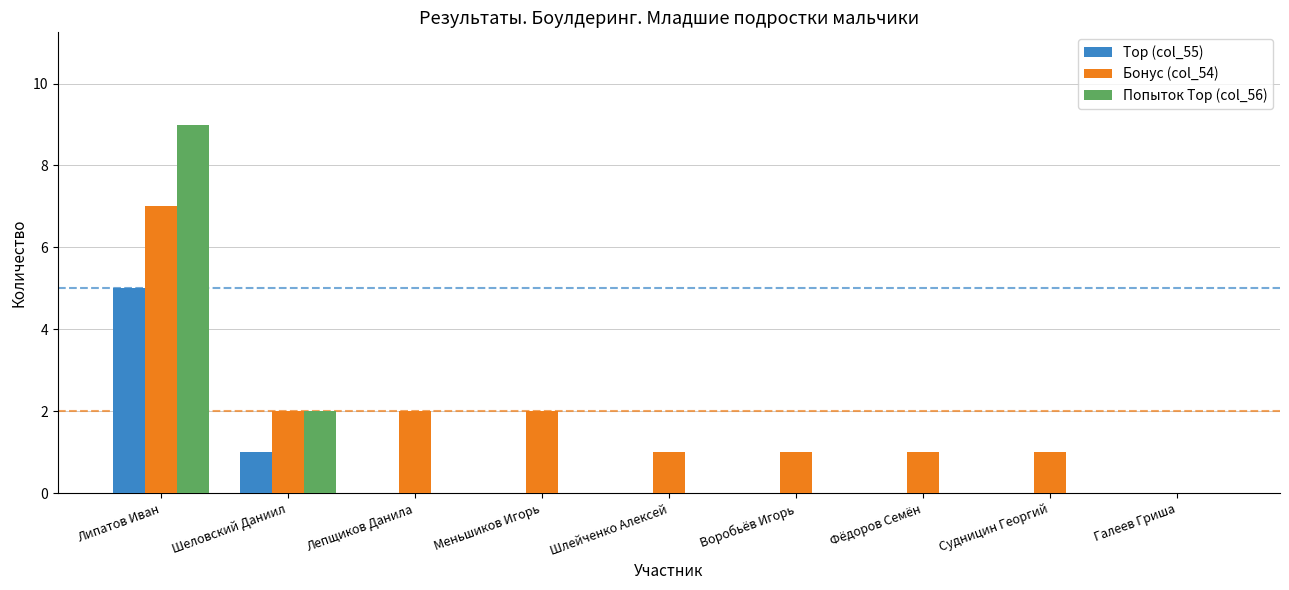

Is the value of Бонус (col_54) at Шлейченко Алексей greater than the value of Попыток Top (col_56) at Липатов Иван?

No